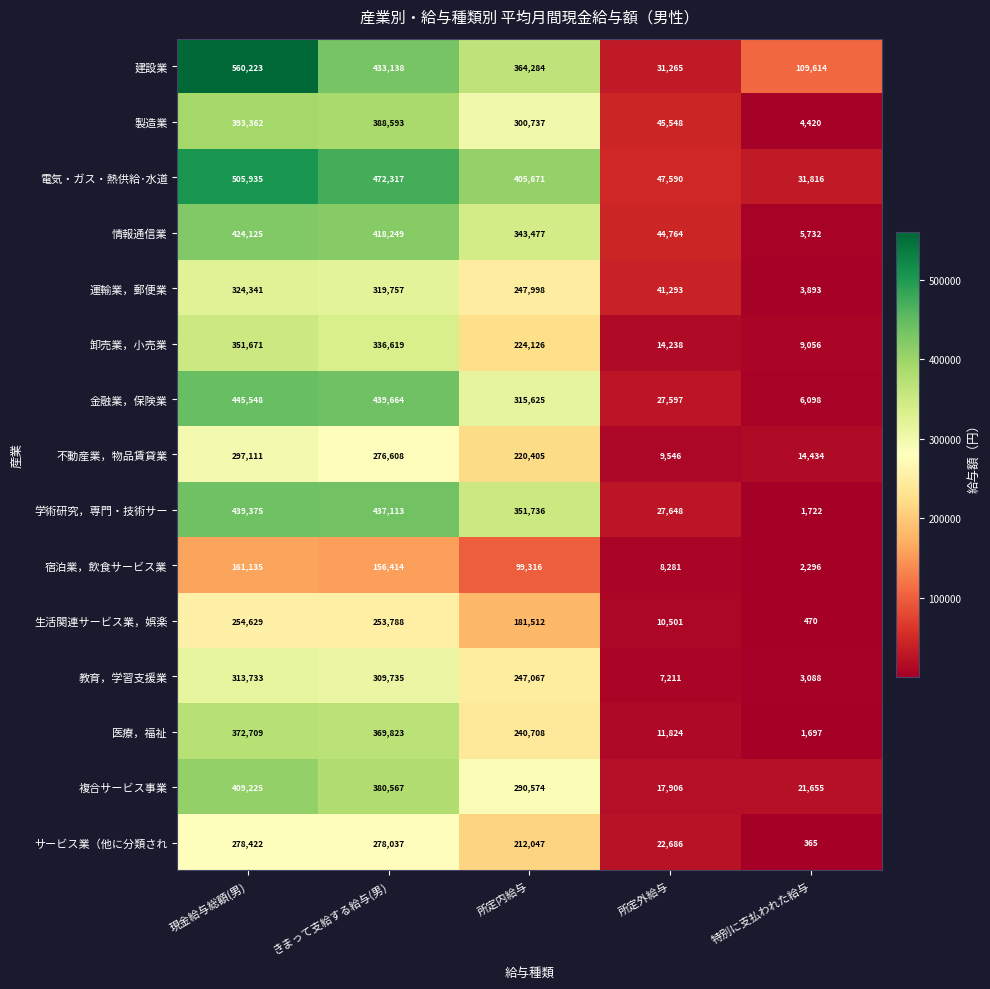

At which category is the sum across all series the highest?

現金給与総額(男)